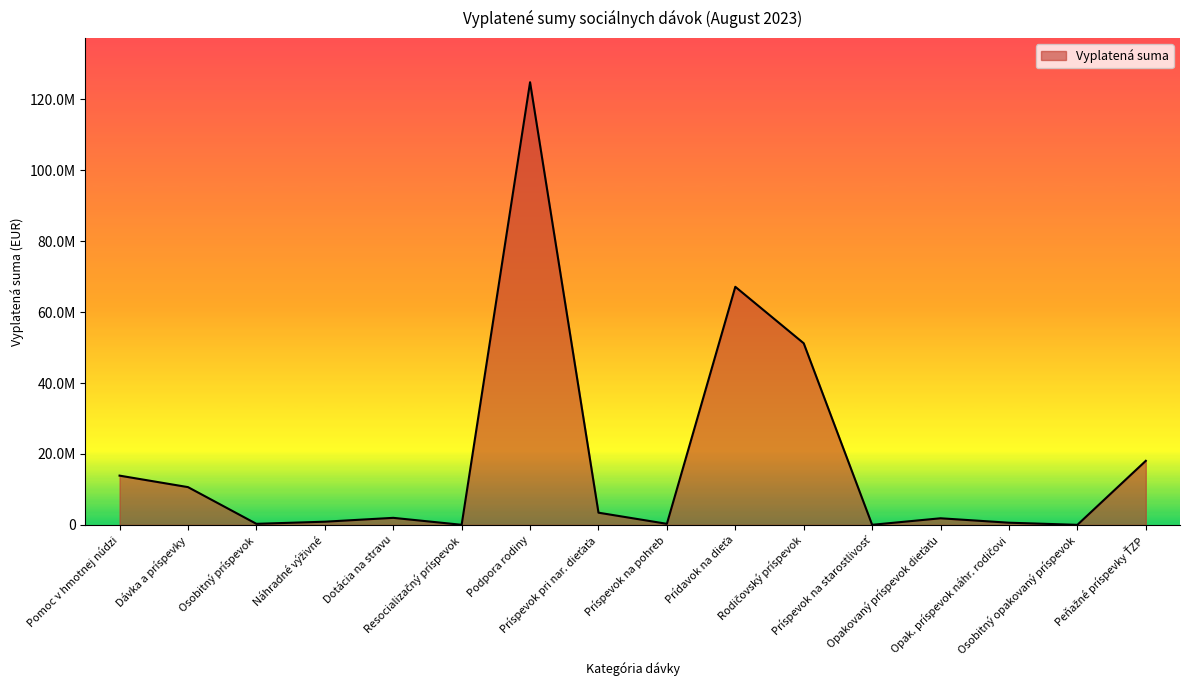

Does the chart display data point markers on the line(s)?

No